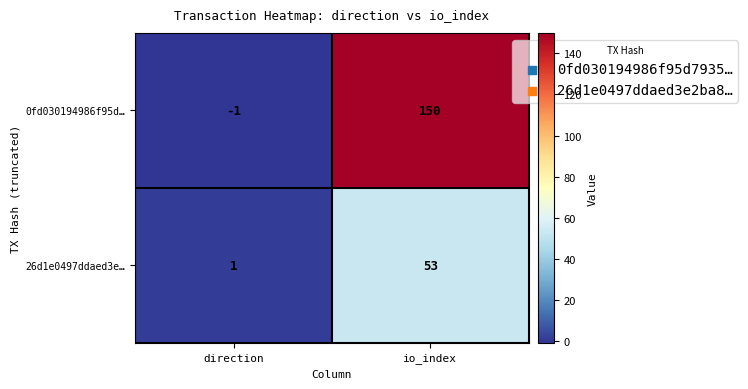

Reading left to right, list all the values displayed in this chart.

0fd030194986f95d…: -1	150
26d1e0497ddaed3e…: 1	53